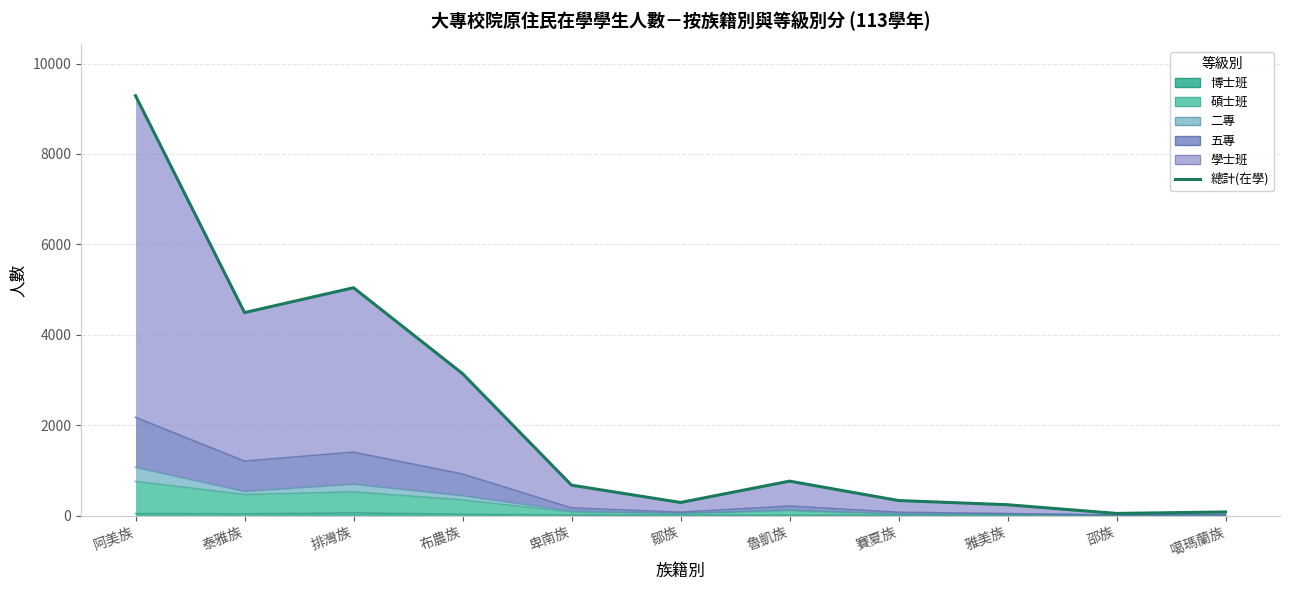

How many lines are shown in the chart?

1